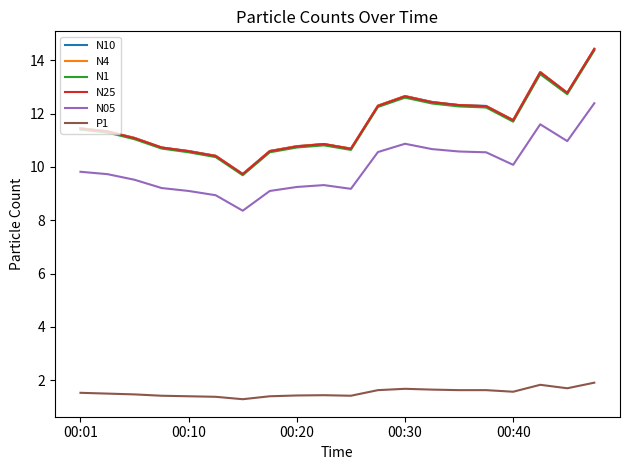

What is the minimum value for N4?

9.7